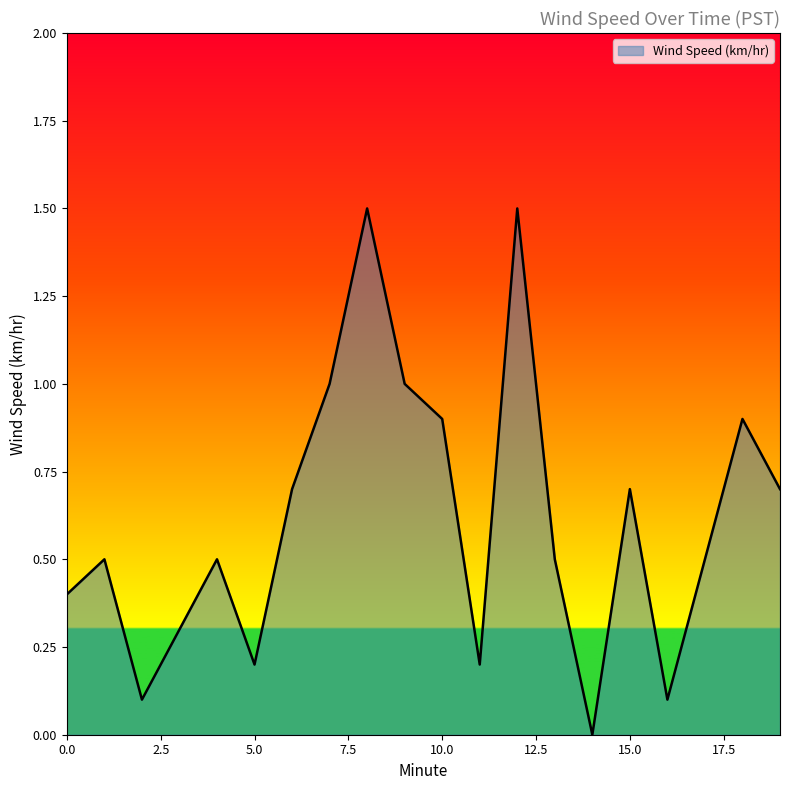

What is the average value?

0.6